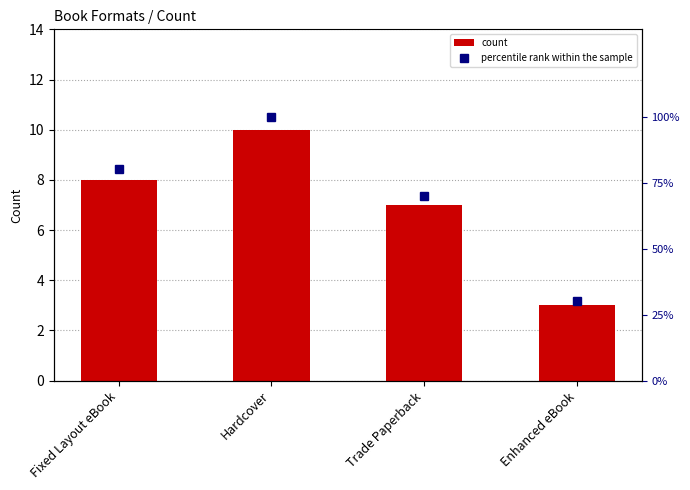

Is the value of percentile rank within the sample at Enhanced eBook greater than the value of count at Hardcover?

Yes